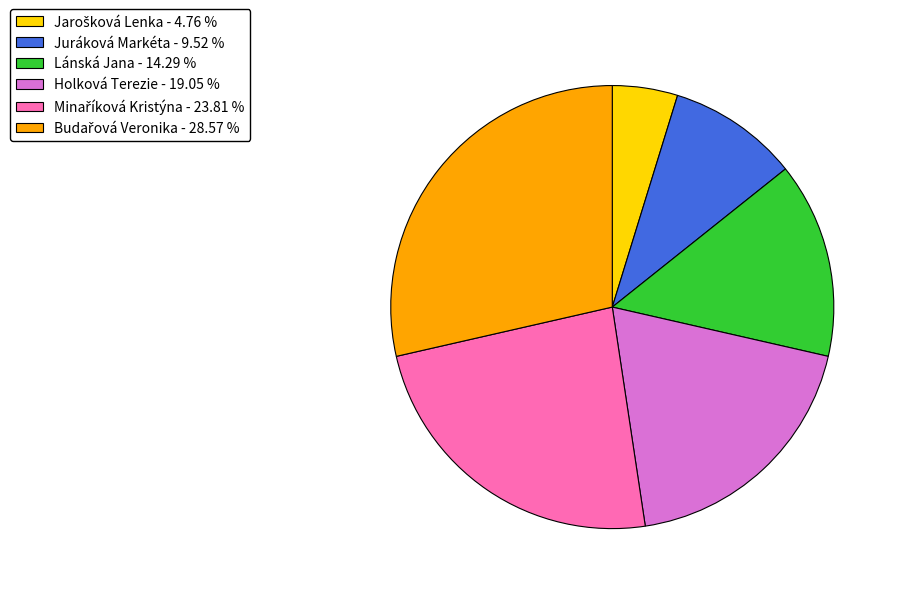

Combined, do Holková Terezie - 19.05 % and Juráková Markéta - 9.52 % account for over 50%?

No